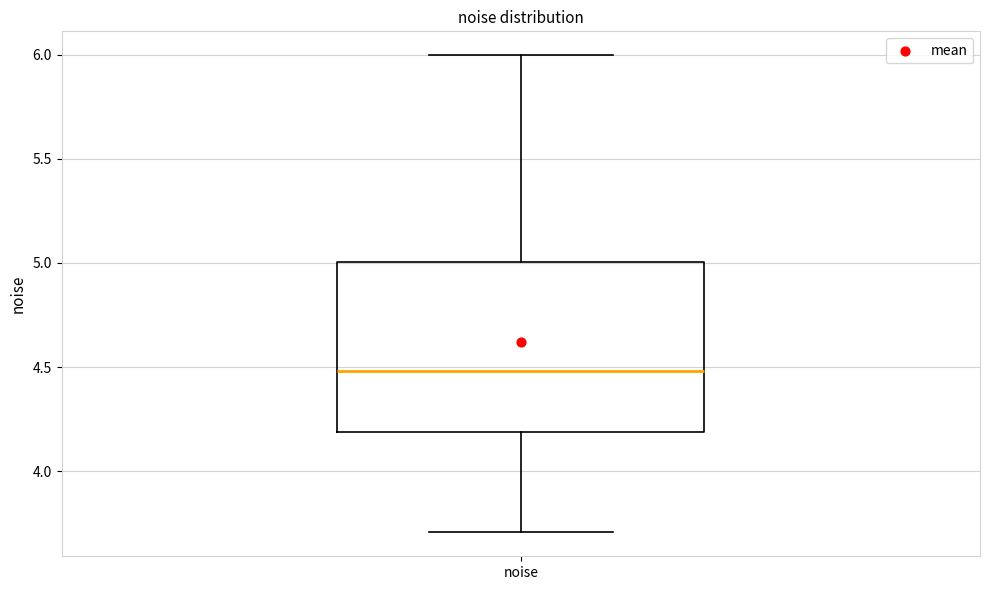

Where does the lower whisker of the box for noise end on the y-axis? The values are not printed on the chart, so give them approximately, as read against the axis.

3.7